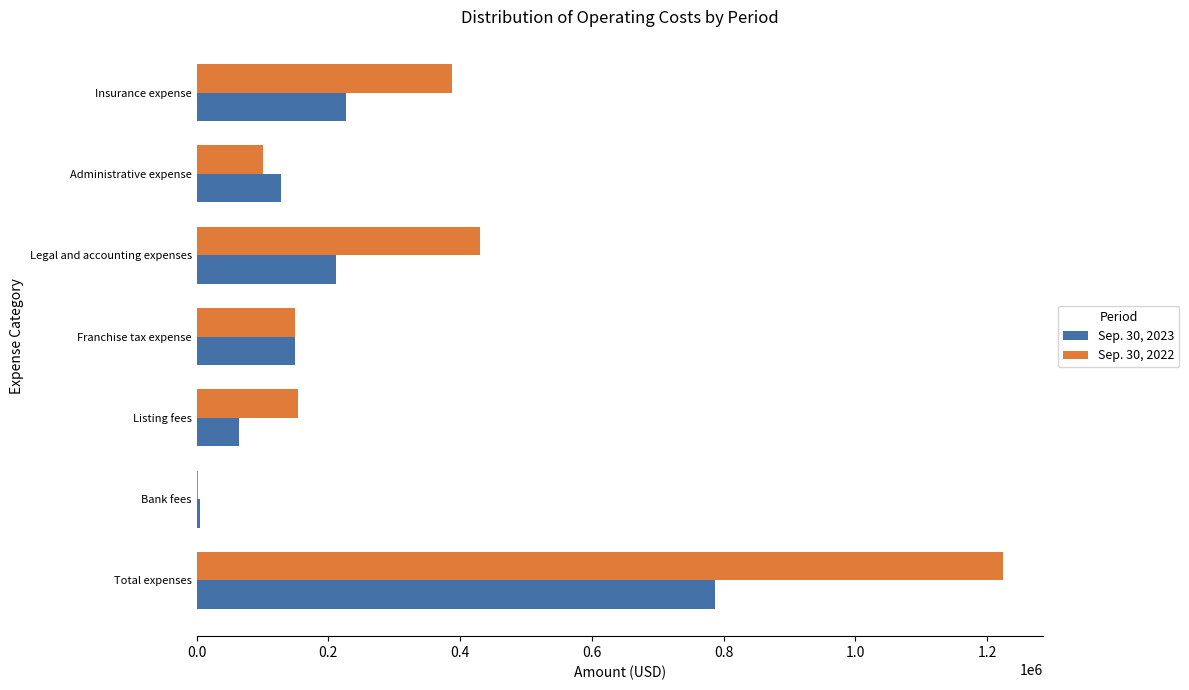

Which series has the widest spread of values?

Sep. 30, 2022